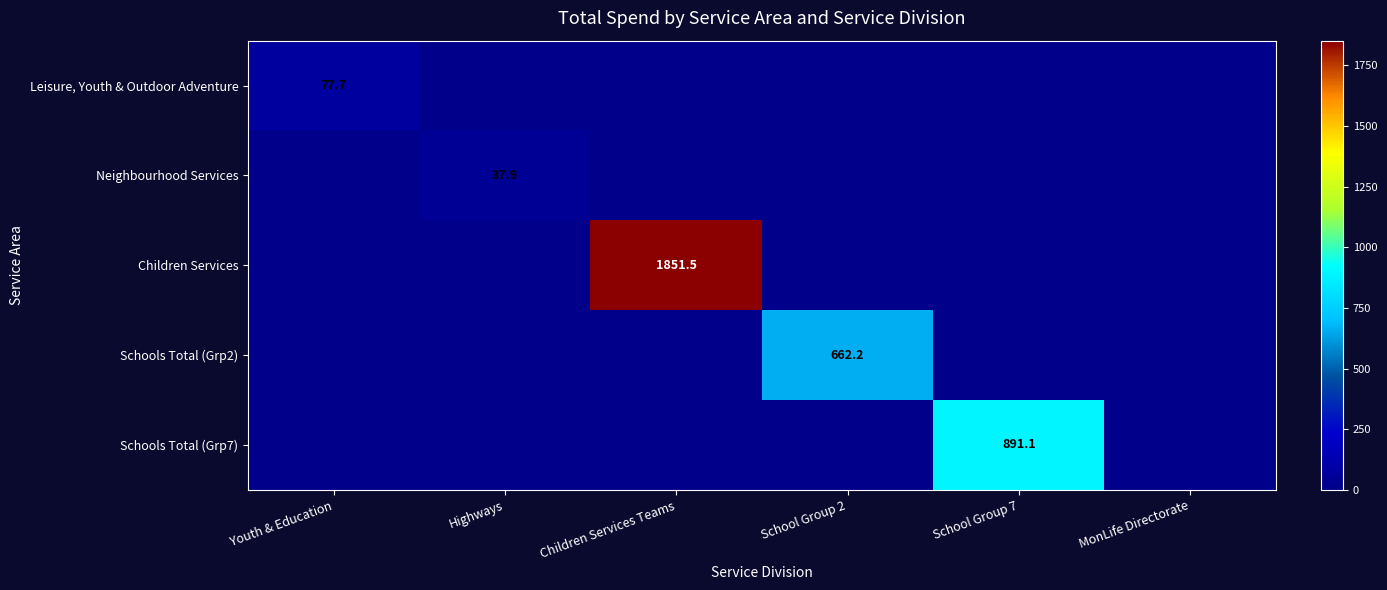

The value of Schools Total (Grp7) at School Group 7 is 506.6. True or false?

False